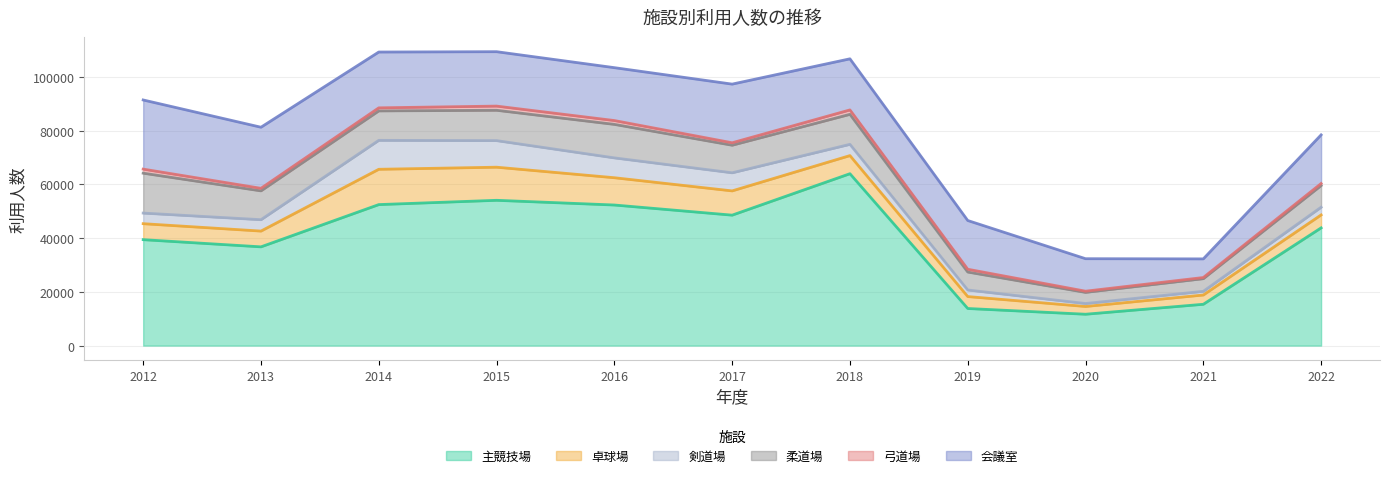

Where does the 弓道場 series first go above 1043?

2012